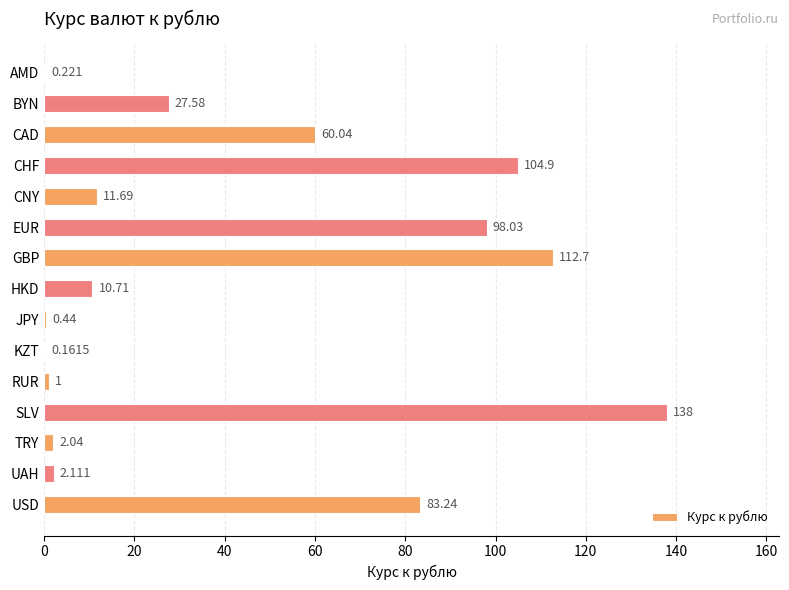

Are the bars grouped side by side (vs. stacked)?

No